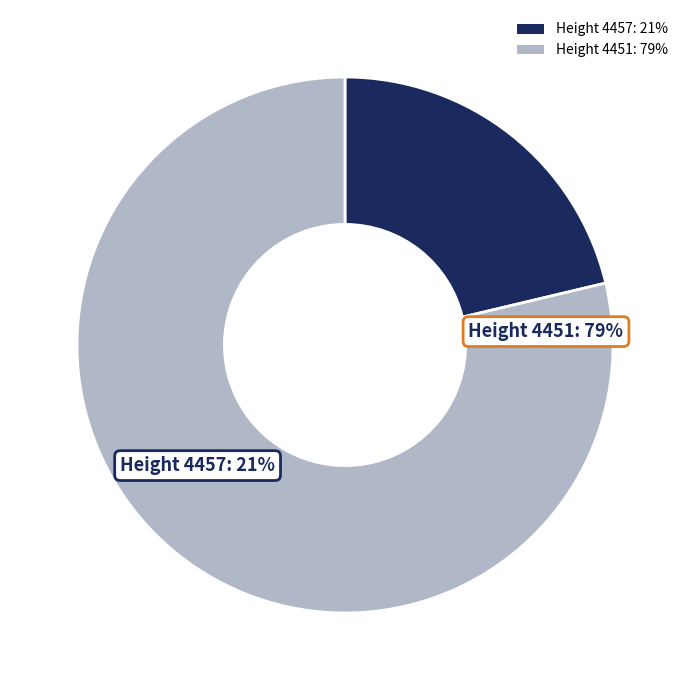

What percentage is NOT represented by 4457?

78.7%